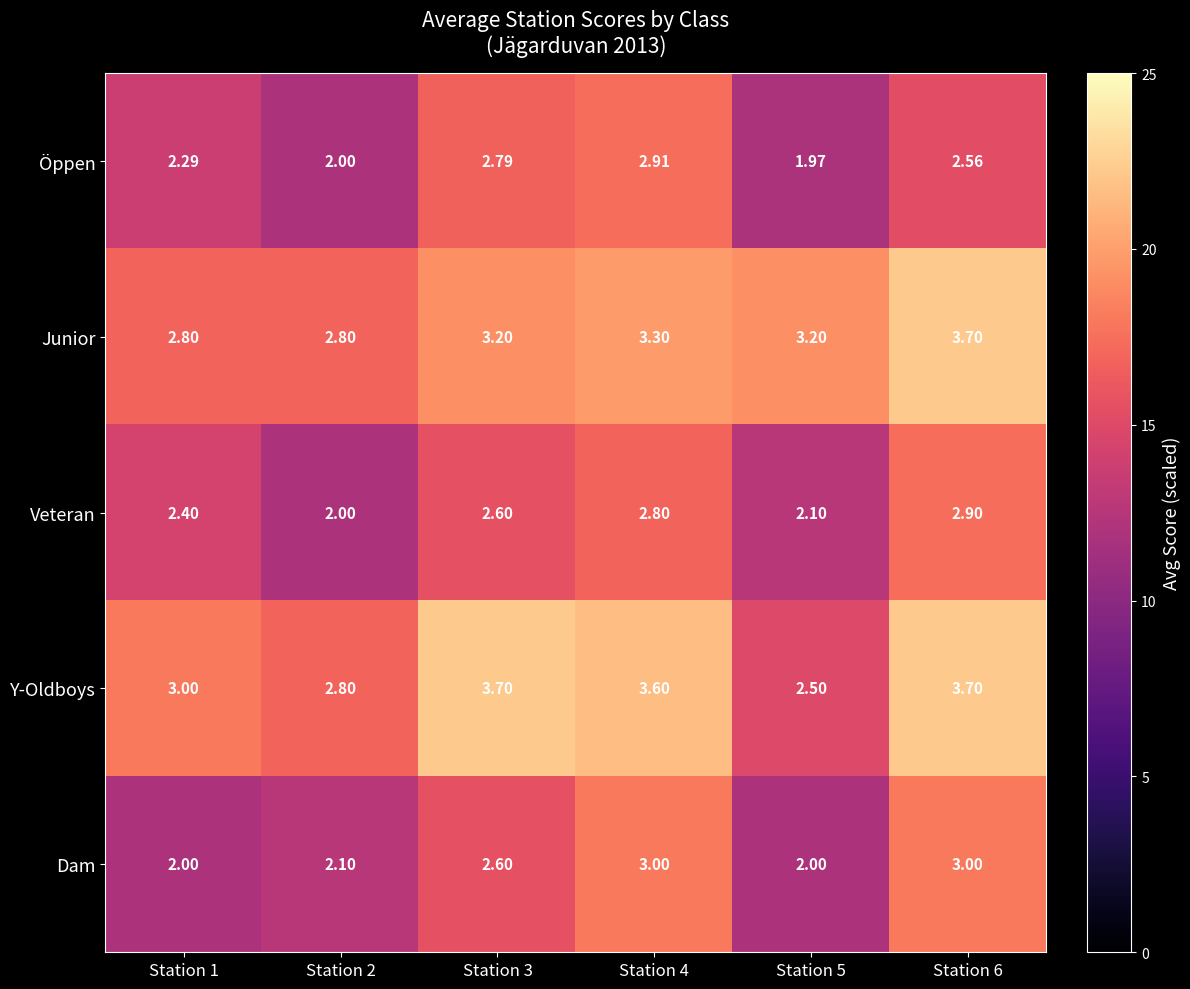

Is the value of Dam at Station 2 greater than the value of Junior at Station 4?

No